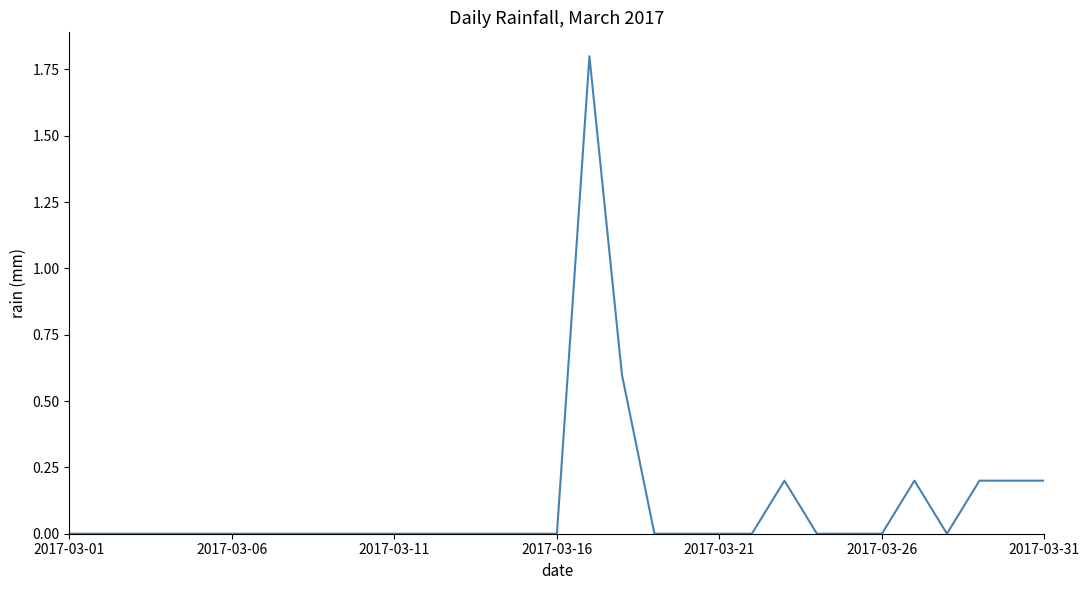

What is the maximum value shown in the chart?

1.8